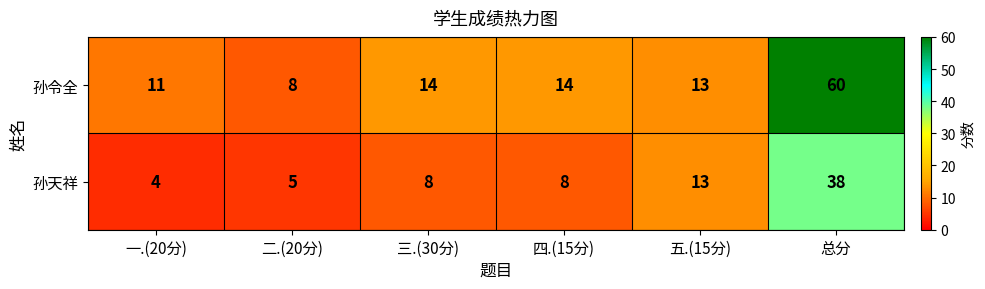

What is the difference between the 孙天祥 values at 五.(15分) and 四.(15分)?

5